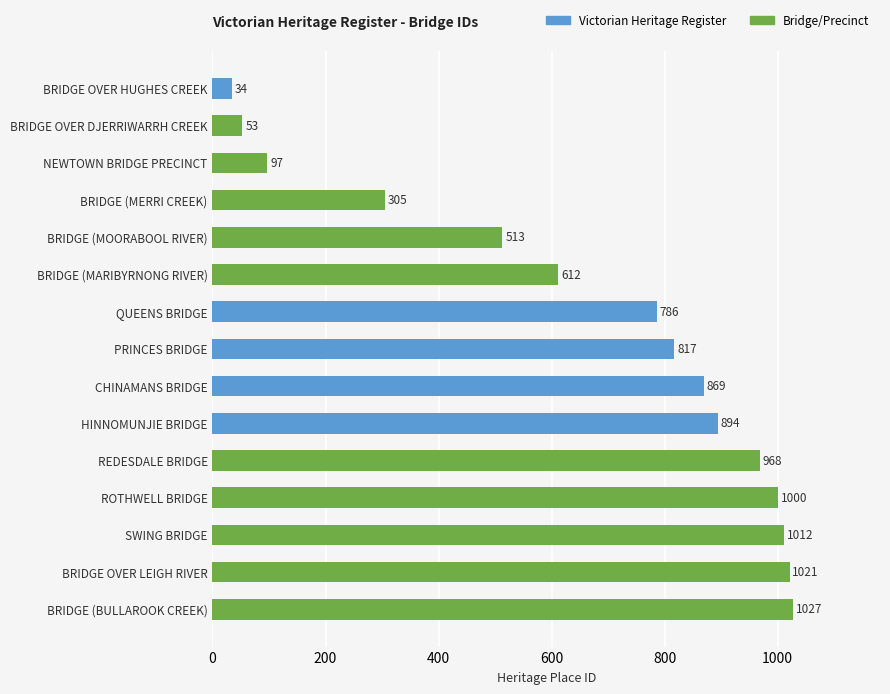

What is the difference between the maximum and minimum values?

993